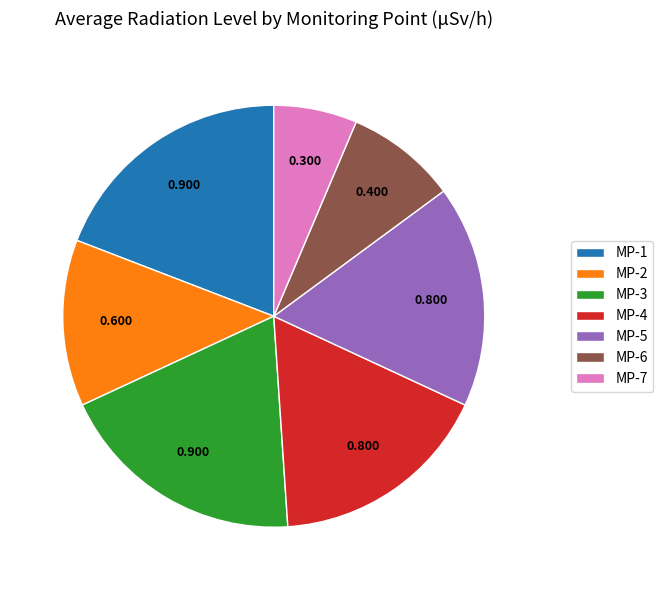

How many segments does this pie chart have?

7